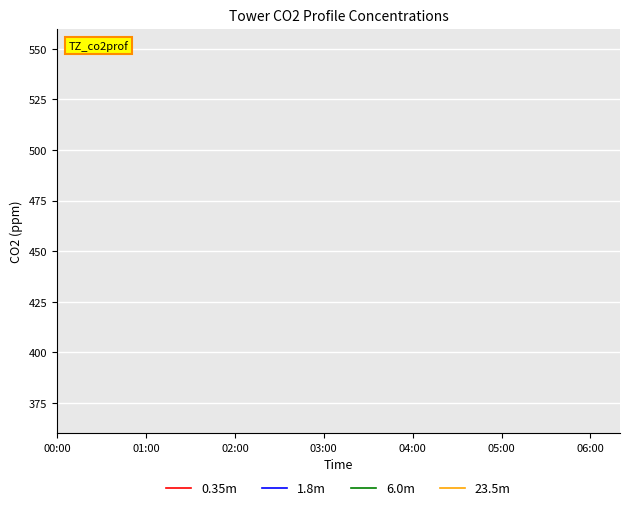

How many lines are shown in the chart?

4